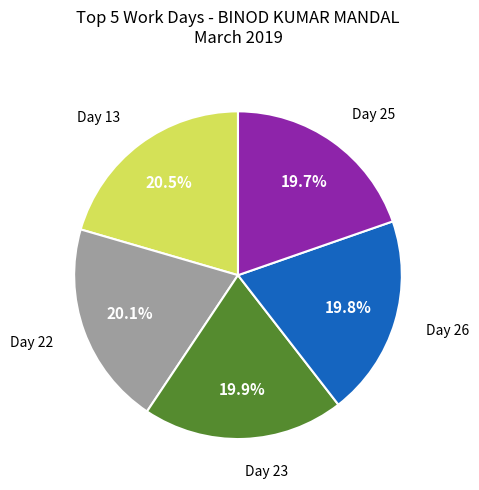

How many slices are in this pie chart?

5